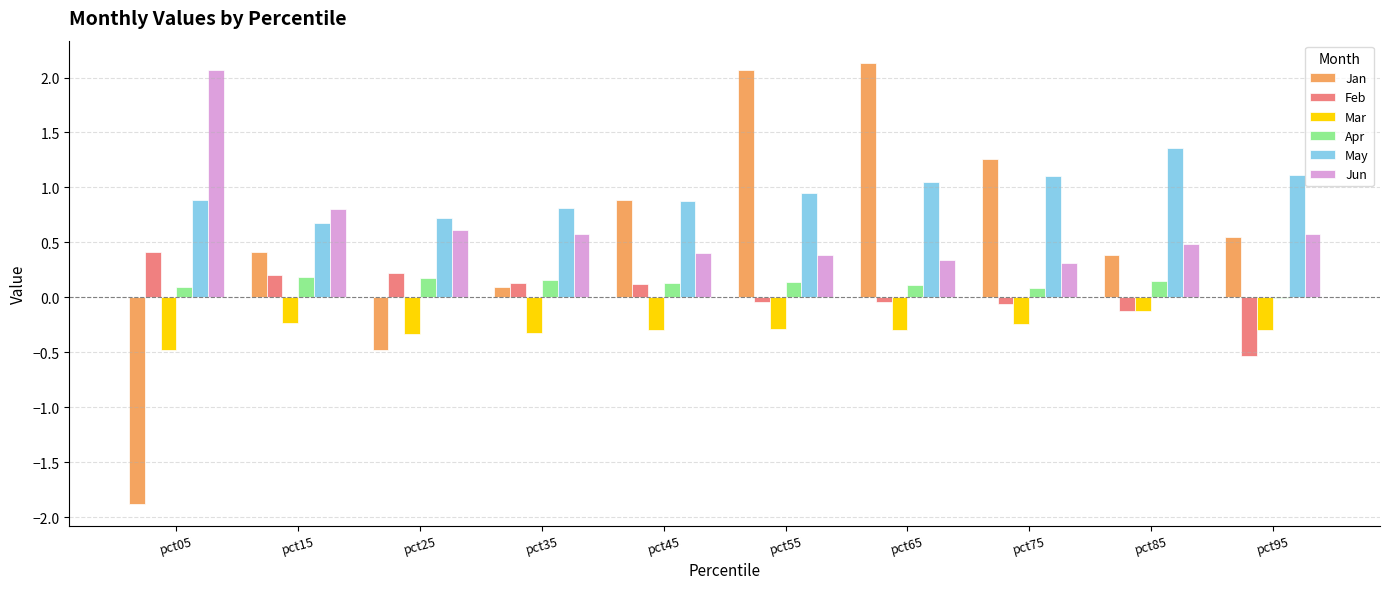

At which label does May reach its peak?

pct85